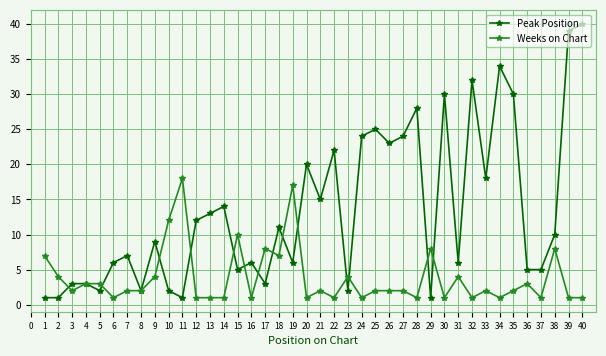

What is the value of the Weeks on Chart point at the 36th from the left?

3